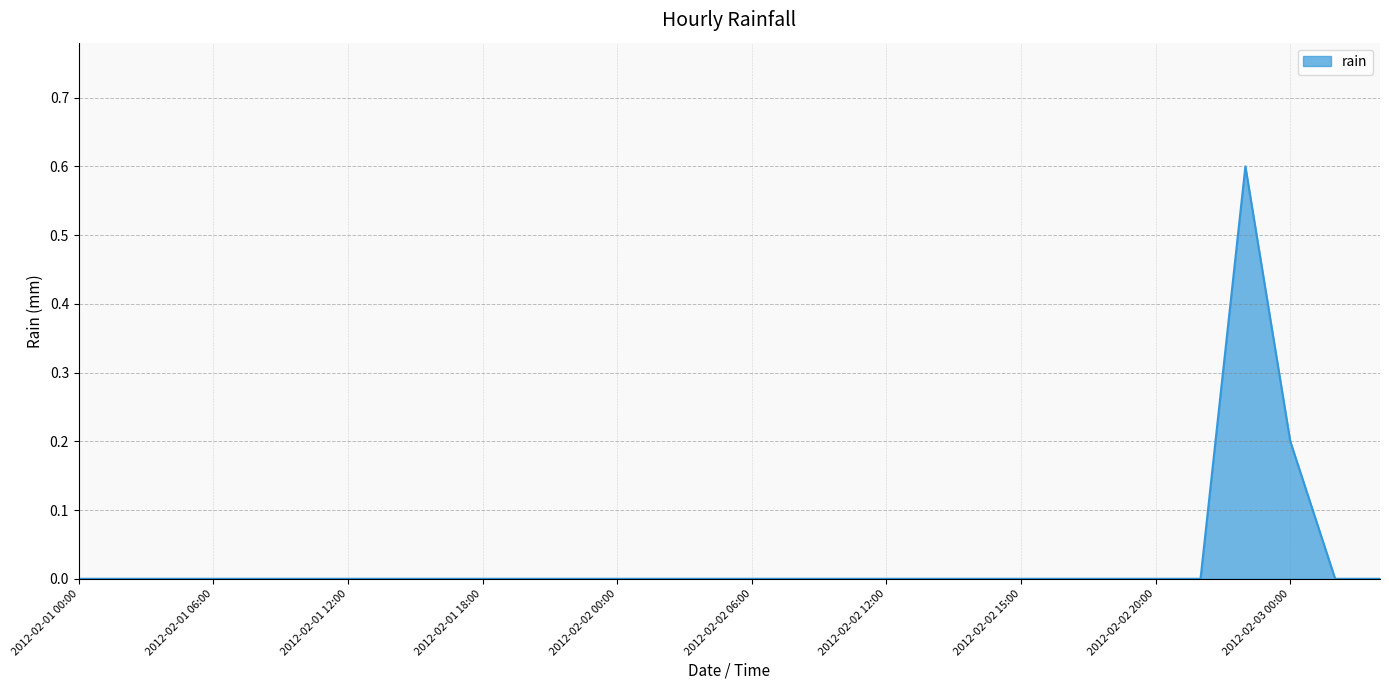

What is the difference between the maximum and minimum values?

0.6